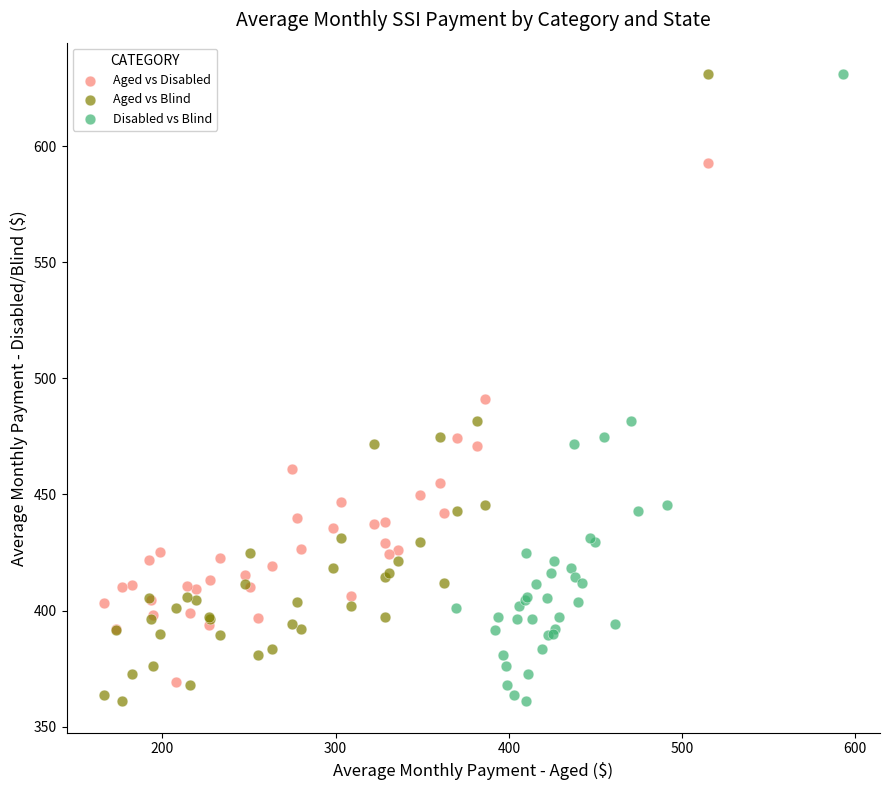

What are all the series names shown in the legend?

Aged vs Disabled, Aged vs Blind, Disabled vs Blind